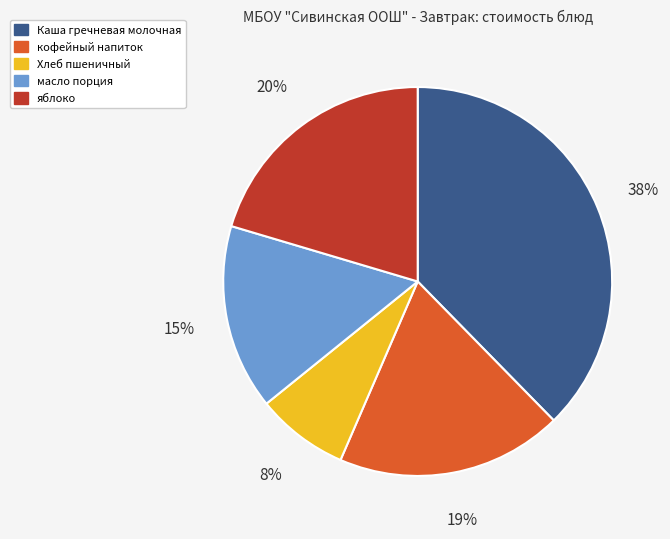

What is the smallest slice in the pie chart?

Хлеб пшеничный